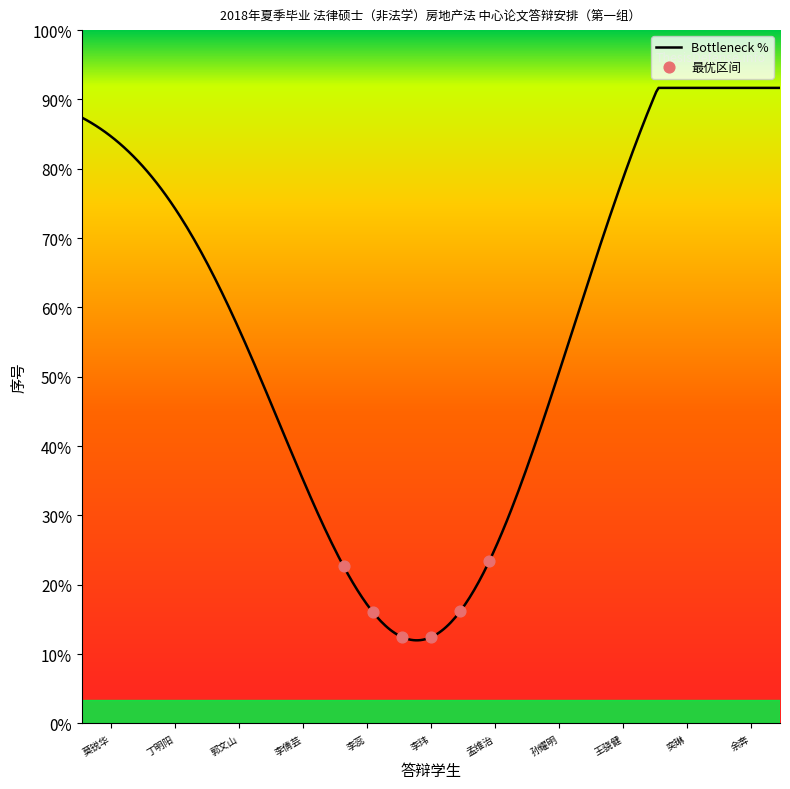

Which has a higher value, 王骁健 or 李玮?

王骁健